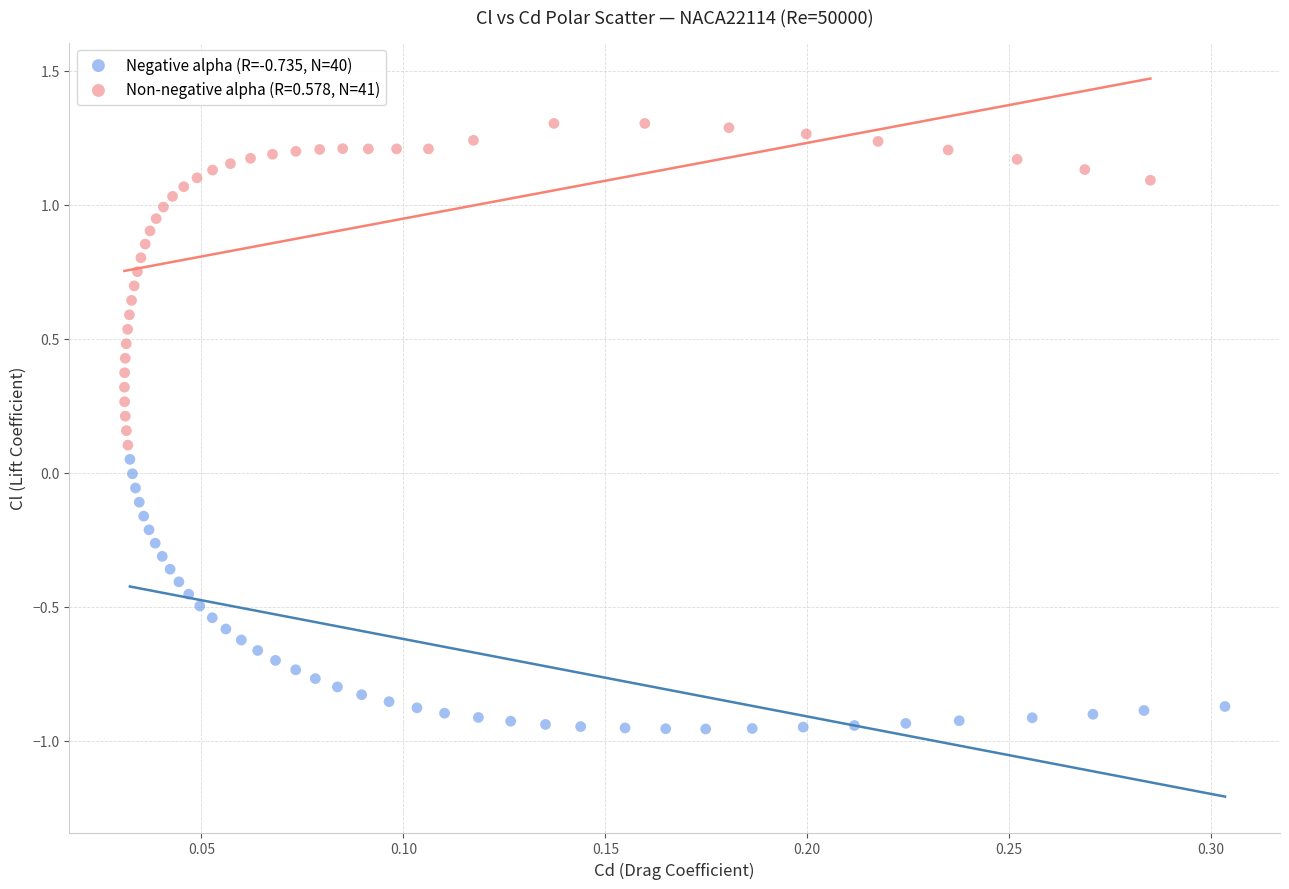

Which series contains the highest Y value?

Non-negative alpha (R=0.578, N=41)